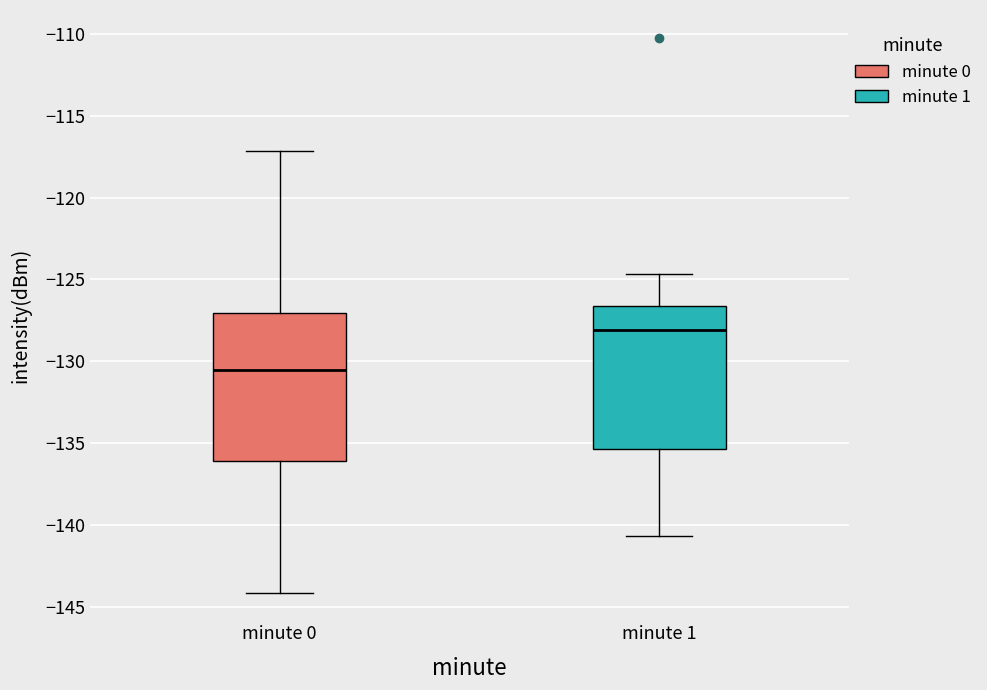

Reading left to right, read every box against the y-axis: the position of its median line, the range the box covers, and the ends of its whiskers. The values are not printed on the chart, so give them approximately, as read against the axis.

minute 0: median -130.5, box -136.0 to -127.0, whiskers -144.0 to -117.0
minute 1: median -128.0, box -135.5 to -126.5, whiskers -140.5 to -124.5